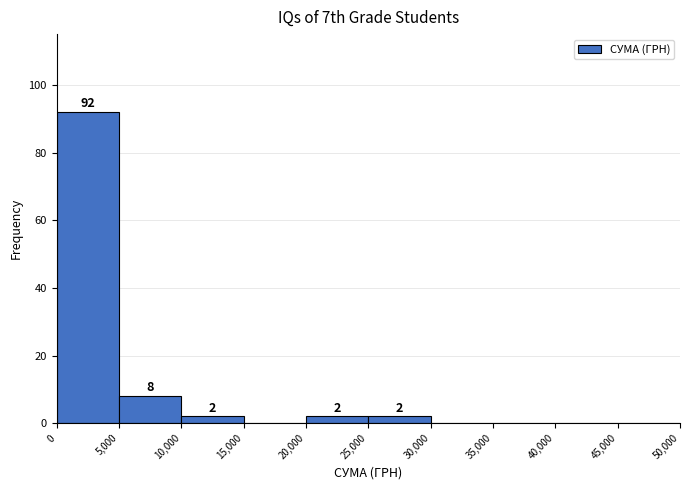

Over which range of the x-axis is the bar tallest?

0 to 5,000